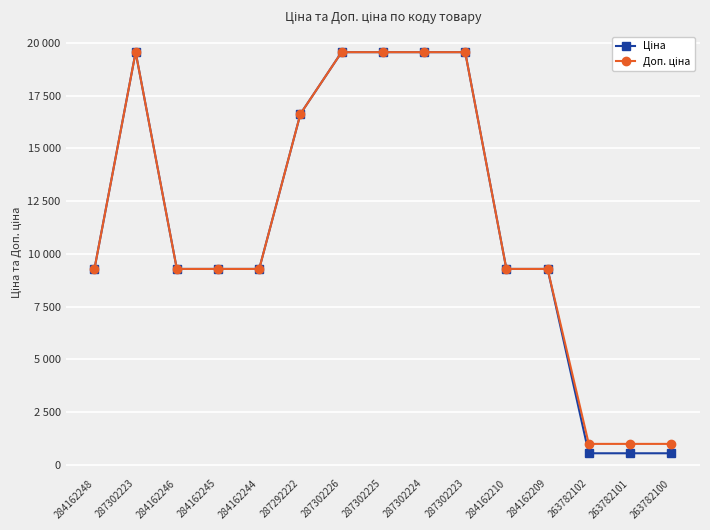

What is the maximum value shown in the chart?

19564.9